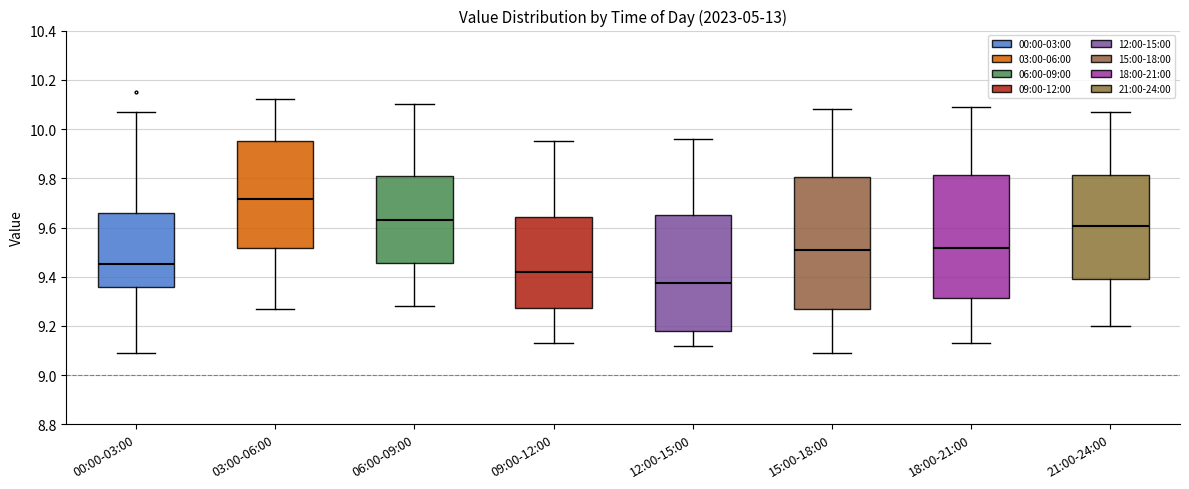

Where is the upper edge of the box for 15:00-18:00 on the y-axis? The values are not printed on the chart, so give them approximately, as read against the axis.

9.80